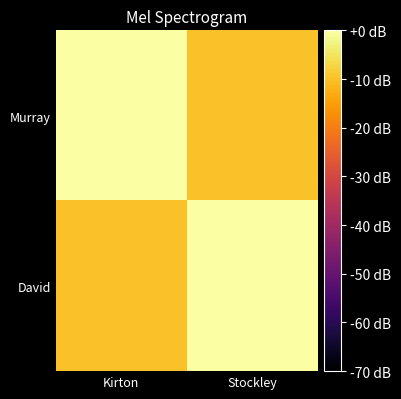

Reading left to right, extract all data points from this chart.

Murray: Kirton=0	Stockley=-10
David: Kirton=-10	Stockley=0